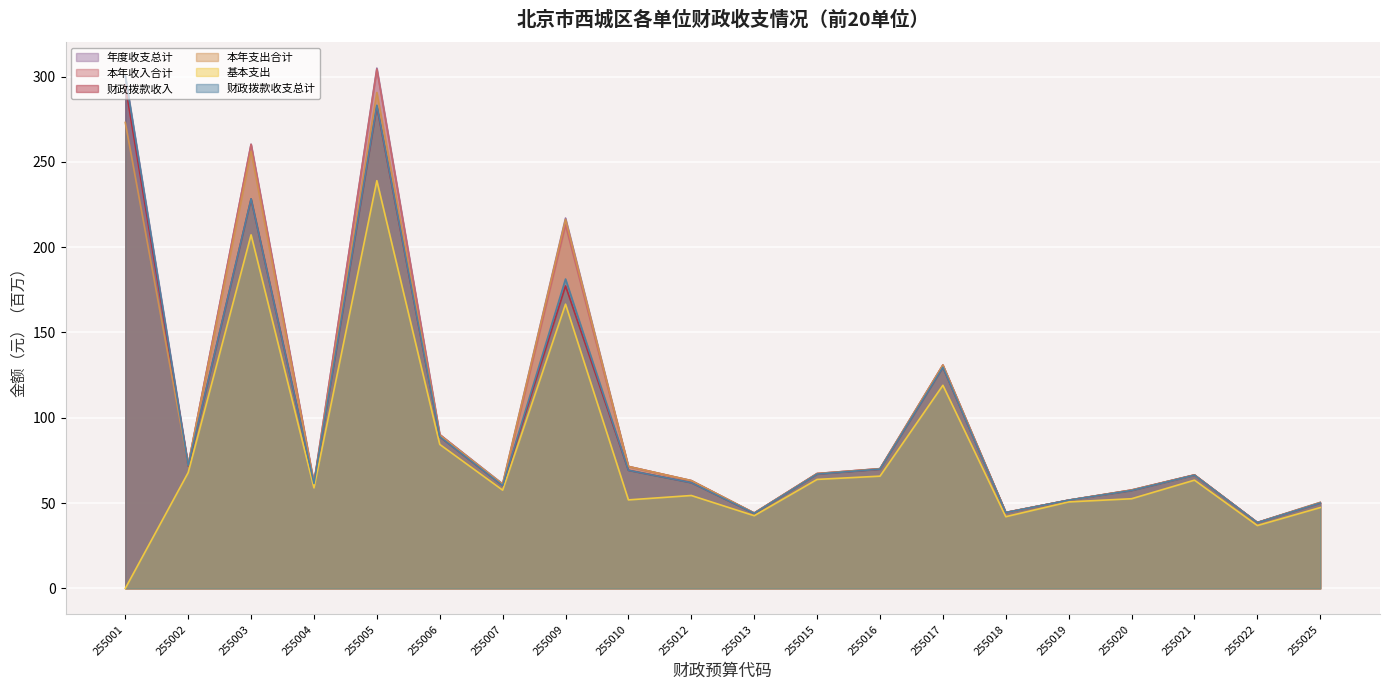

Reading left to right, list all the values displayed in this chart.

年度收支总计: 255001=300.5	255002=72.4	255003=260.4	255004=61.6	255005=305.0	255006=90.2	255007=61.3	255009=217.1	255010=71.5	255012=63.2	255013=44.2	255015=67.3	255016=70.2	255017=130.9	255018=44.5	255019=51.7	255020=57.7	255021=66.5	255022=38.7	255025=50.4
本年收入合计: 255001=295.0	255002=72.1	255003=260.3	255004=61.6	255005=304.3	255006=90.2	255007=60.5	255009=213.0	255010=71.5	255012=63.1	255013=44.1	255015=67.3	255016=70.1	255017=130.9	255018=44.5	255019=51.7	255020=57.7	255021=66.5	255022=38.6	255025=50.0
财政拨款收入: 255001=295.0	255002=71.9	255003=228.3	255004=61.5	255005=282.5	255006=88.9	255007=60.3	255009=177.3	255010=69.2	255012=62.0	255013=44.0	255015=67.0	255016=69.9	255017=129.6	255018=44.5	255019=51.7	255020=57.4	255021=66.4	255022=38.5	255025=50.0
本年支出合计: 255001=273.1	255002=72.4	255003=256.2	255004=61.6	255005=290.7	255006=89.8	255007=61.1	255009=216.3	255010=71.5	255012=63.2	255013=44.2	255015=67.3	255016=70.1	255017=130.9	255018=44.5	255019=51.7	255020=57.7	255021=66.5	255022=38.6	255025=50.4
基本支出: 255001=0.0	255002=67.9	255003=207.2	255004=58.9	255005=239.0	255006=84.4	255007=57.6	255009=166.6	255010=51.9	255012=54.4	255013=42.6	255015=63.9	255016=65.8	255017=119.0	255018=42.0	255019=50.7	255020=52.6	255021=63.4	255022=36.8	255025=47.4
财政拨款收支总计: 255001=300.5	255002=72.1	255003=228.4	255004=61.5	255005=283.2	255006=88.9	255007=60.3	255009=181.3	255010=69.2	255012=62.0	255013=44.0	255015=67.0	255016=69.9	255017=129.6	255018=44.5	255019=51.7	255020=57.4	255021=66.4	255022=38.5	255025=50.0